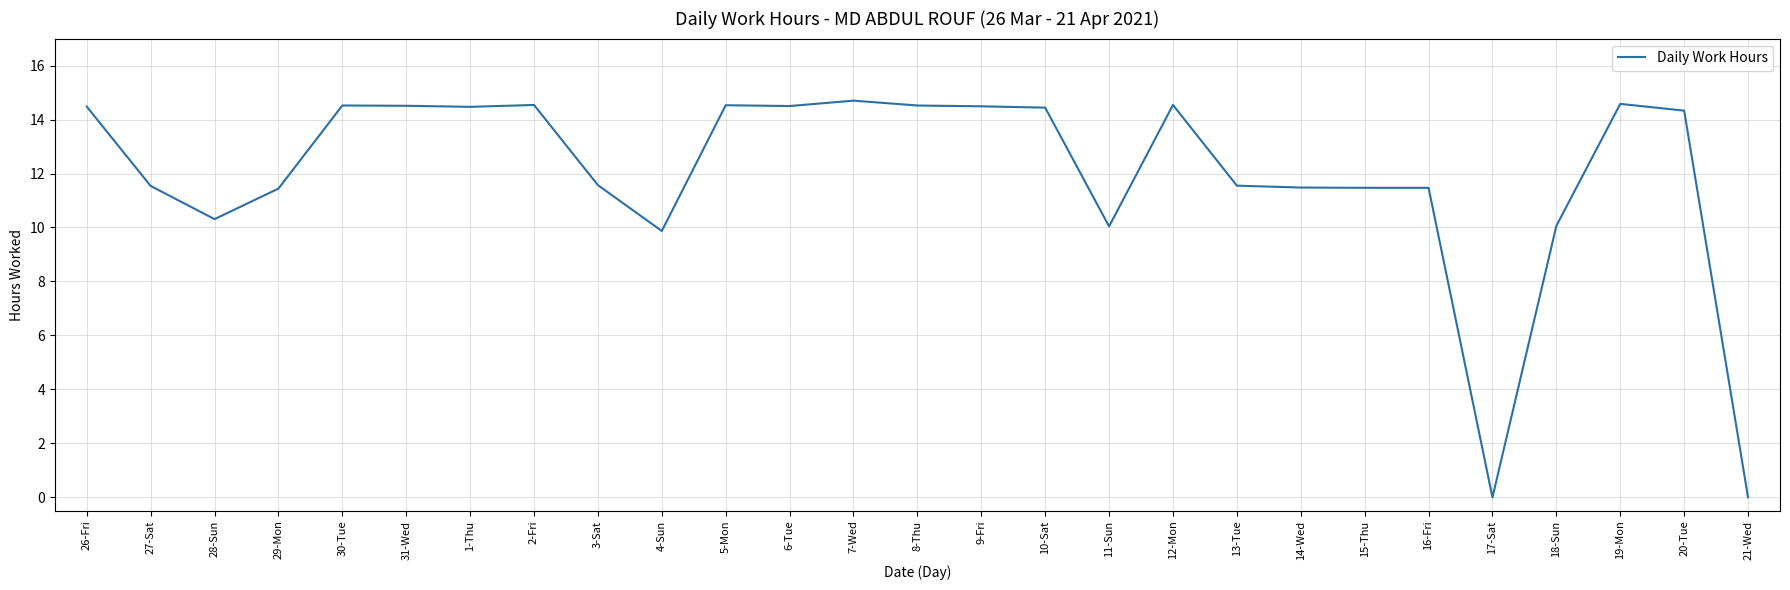

What is the average value?

12.0